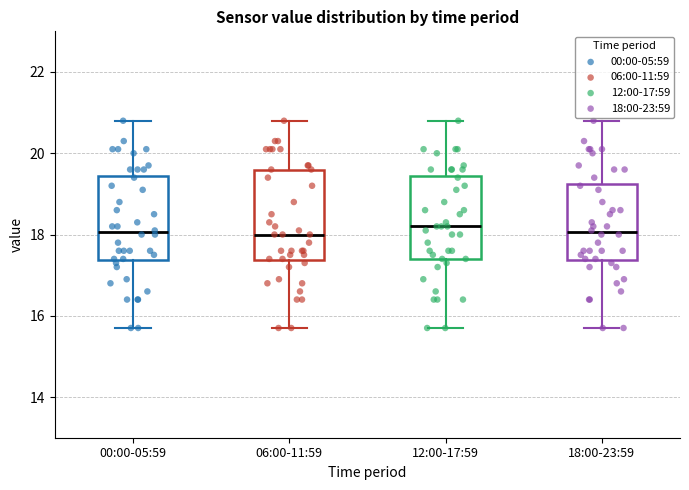

Where is the lower edge of the box for 18:00-23:59 on the y-axis? The values are not printed on the chart, so give them approximately, as read against the axis.

17.4